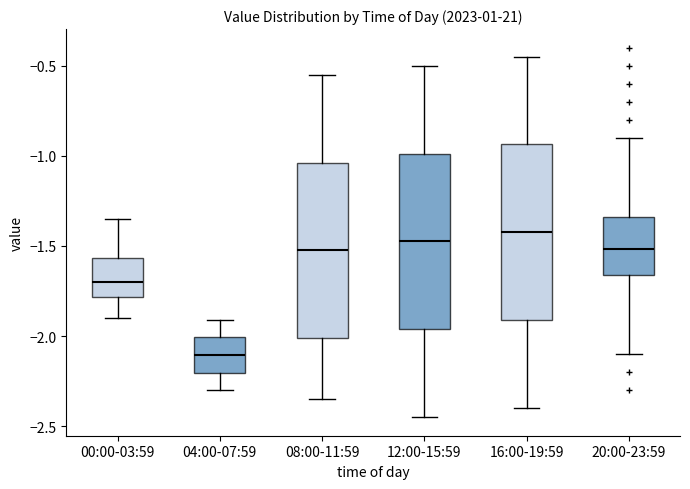

Reading left to right, read every box against the y-axis: the position of its median line, the range the box covers, and the ends of its whiskers. The values are not printed on the chart, so give them approximately, as read against the axis.

00:00-03:59: median -1.70, box -1.80 to -1.55, whiskers -1.90 to -1.35
04:00-07:59: median -2.10, box -2.20 to -2.00, whiskers -2.30 to -1.90
08:00-11:59: median -1.50, box -2.00 to -1.05, whiskers -2.35 to -0.55
12:00-15:59: median -1.45, box -1.95 to -1.00, whiskers -2.45 to -0.50
16:00-19:59: median -1.40, box -1.90 to -0.95, whiskers -2.40 to -0.45
20:00-23:59: median -1.50, box -1.65 to -1.35, whiskers -2.10 to -0.90